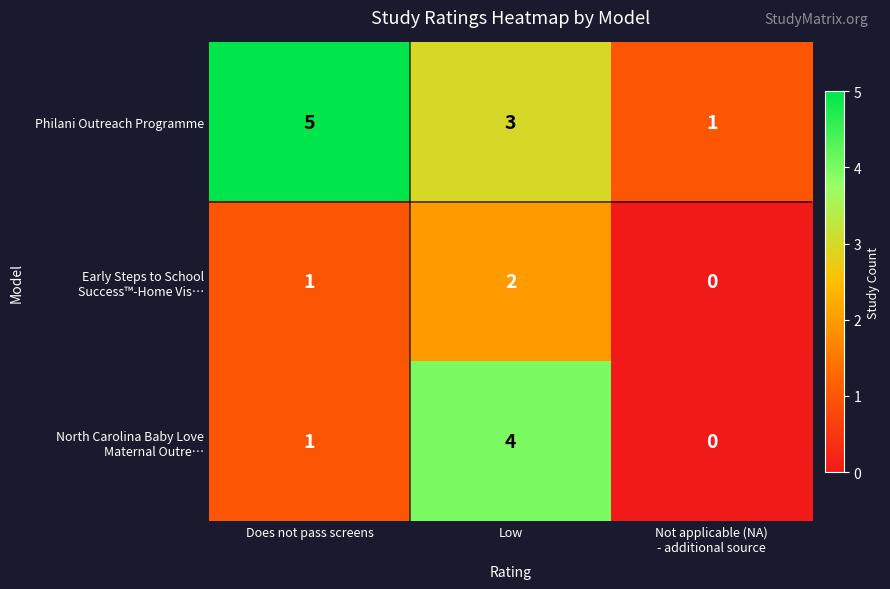

Is it true that Philani Outreach Programme equals 5 at Does not pass screens?

True